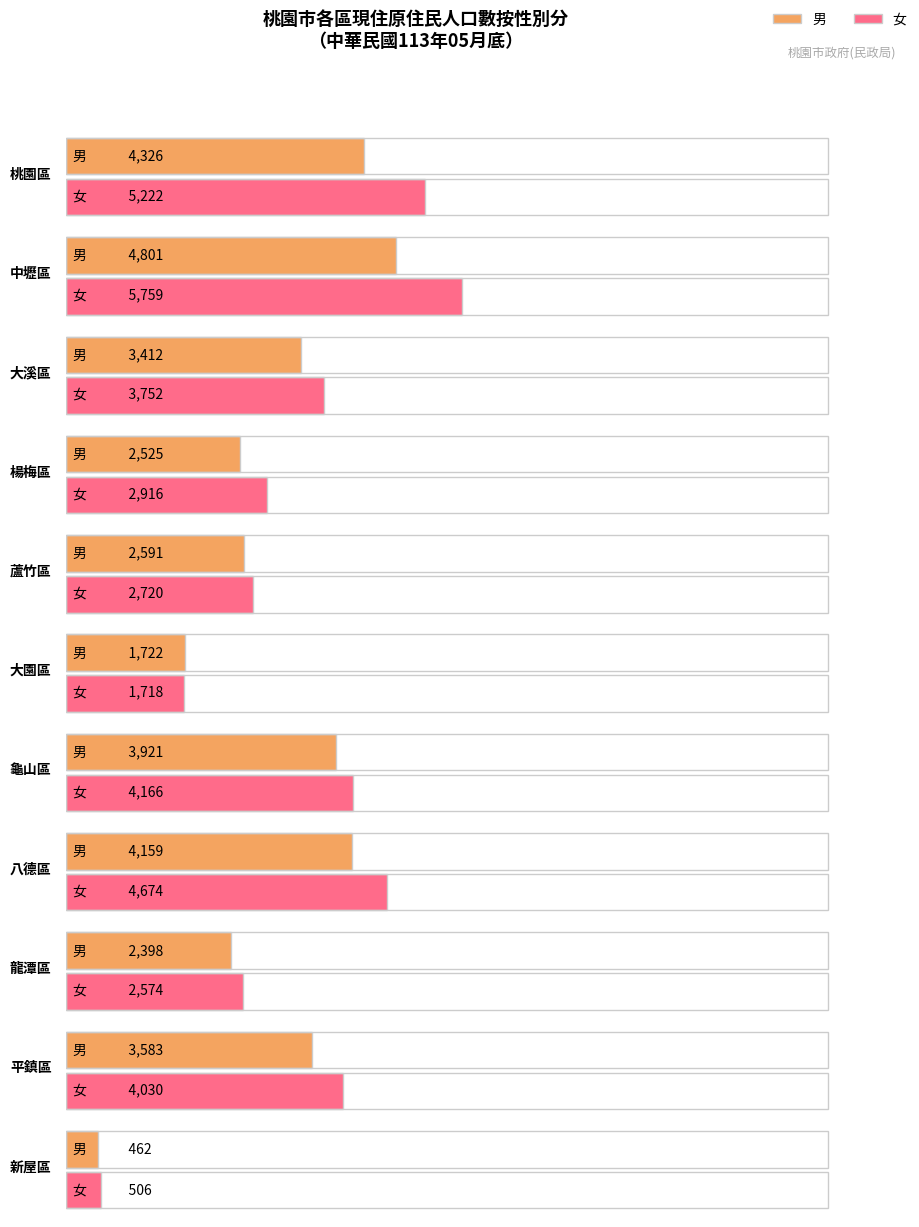

At which label does 女 reach its peak?

中壢區